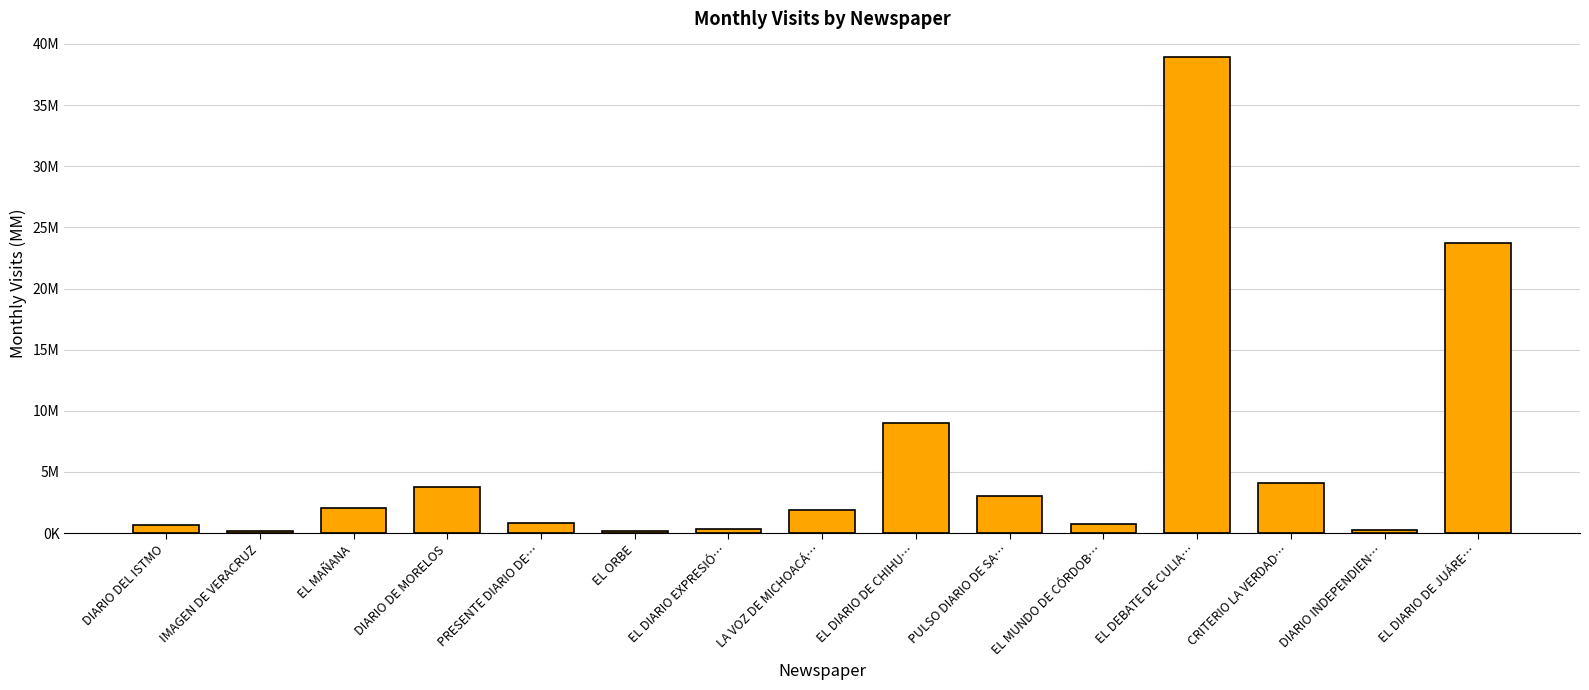

Reading right to left, list all the values displayed in this chart.

23695589	282916	4136654	38919214	747163	2993328	9039681	1860388	298839	150501	818303	3750705	2036558	185543	640409